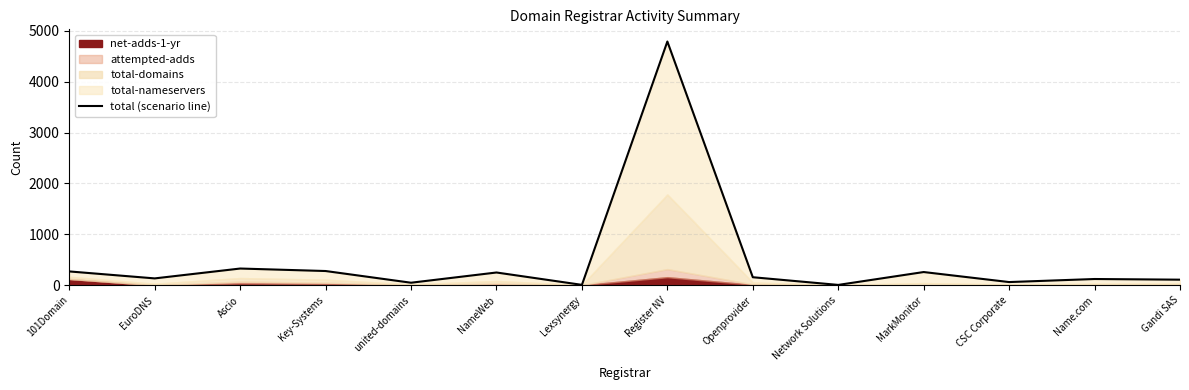

How many data points are above 156?

6